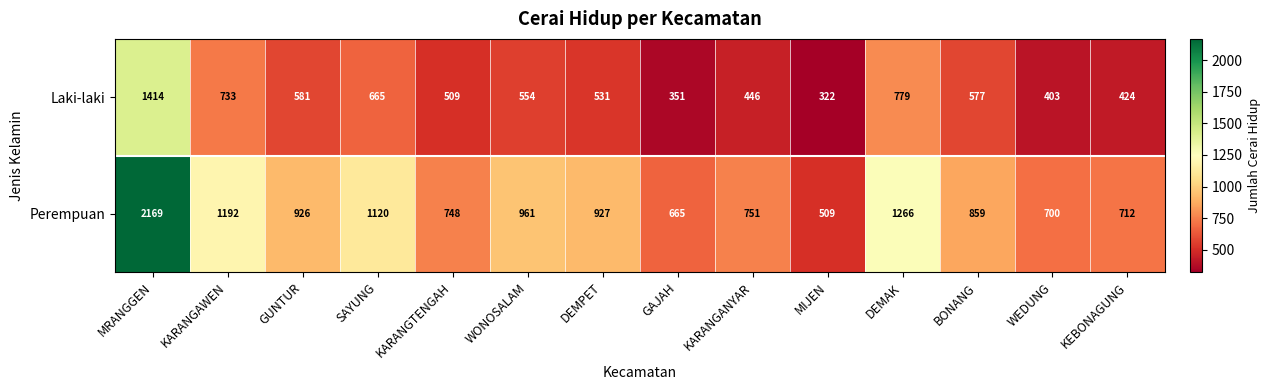

Reading right to left, list all the values displayed in this chart.

Laki-laki: KEBONAGUNG=424	WEDUNG=403	BONANG=577	DEMAK=779	MIJEN=322	KARANGANYAR=446	GAJAH=351	DEMPET=531	WONOSALAM=554	KARANGTENGAH=509	SAYUNG=665	GUNTUR=581	KARANGAWEN=733	MRANGGEN=1414
Perempuan: KEBONAGUNG=712	WEDUNG=700	BONANG=859	DEMAK=1266	MIJEN=509	KARANGANYAR=751	GAJAH=665	DEMPET=927	WONOSALAM=961	KARANGTENGAH=748	SAYUNG=1120	GUNTUR=926	KARANGAWEN=1192	MRANGGEN=2169